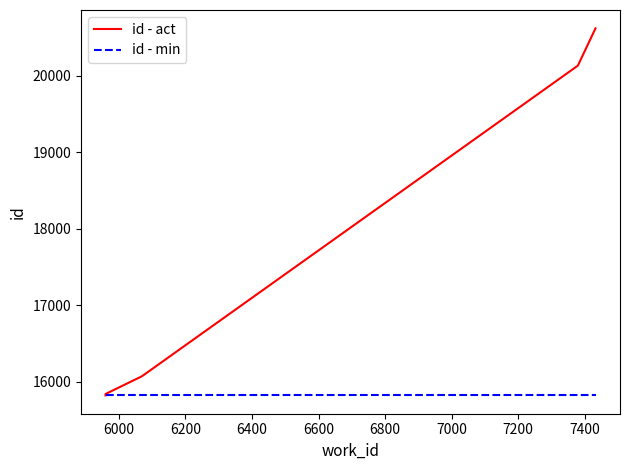

At how many categories does at least one series exceed 16507?

2